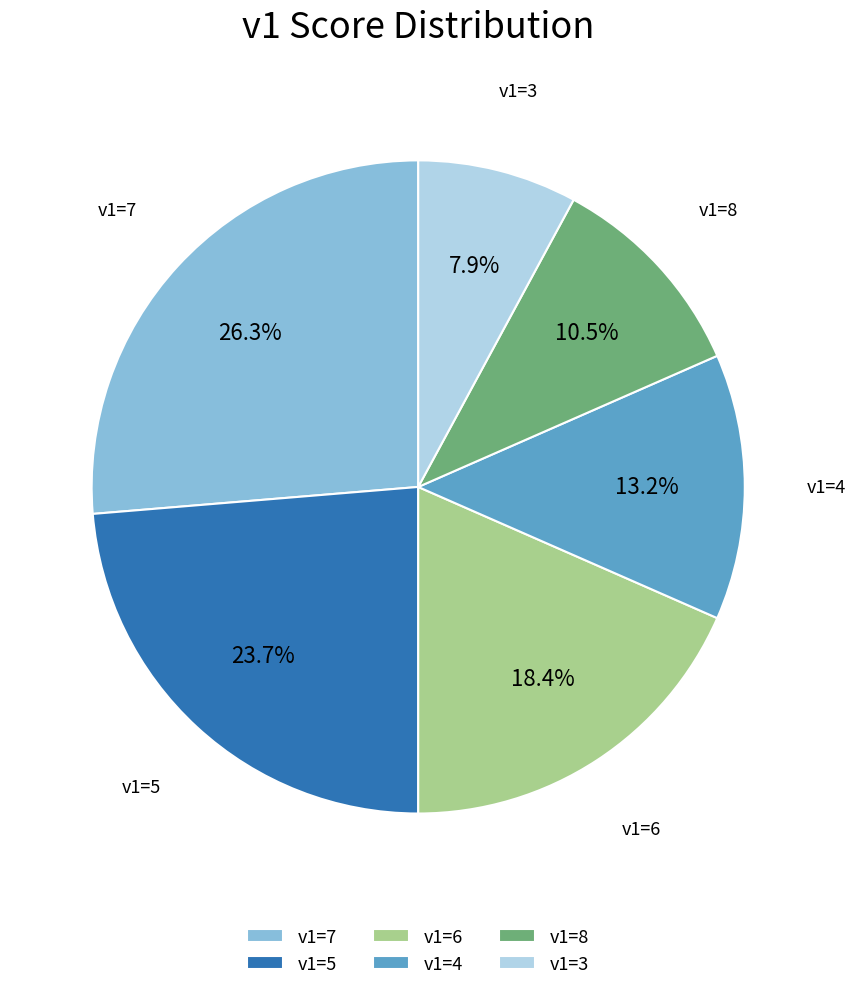

Is there any slice that represents more than half of the pie?

No